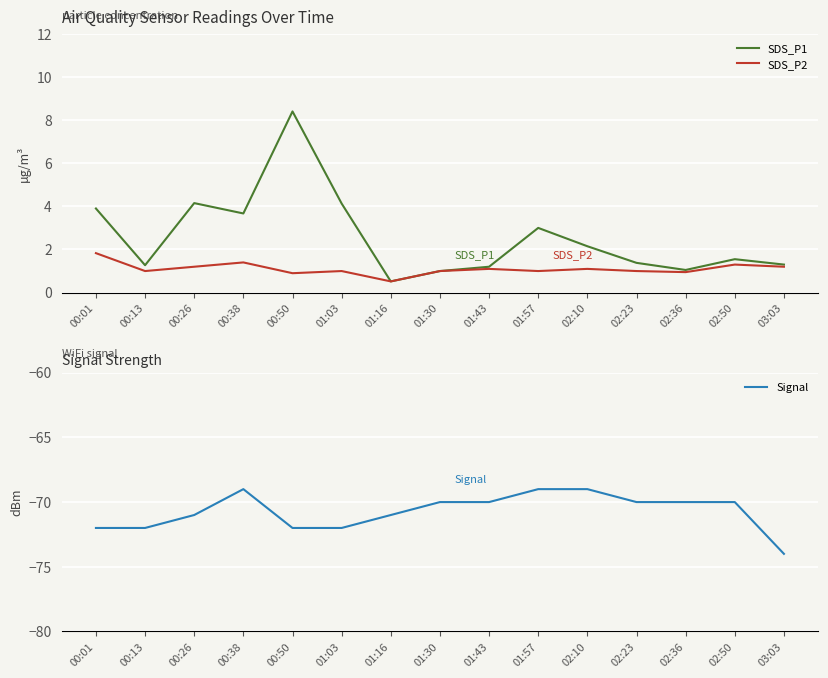

What is the minimum value for SDS_P1?

0.5